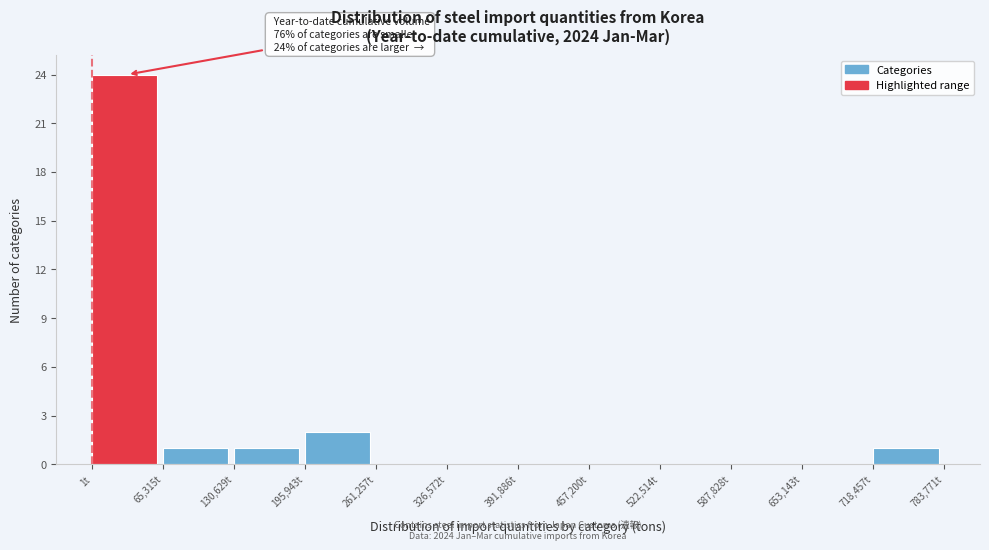

Which range on the x-axis has the tallest bar?

0 to 70000